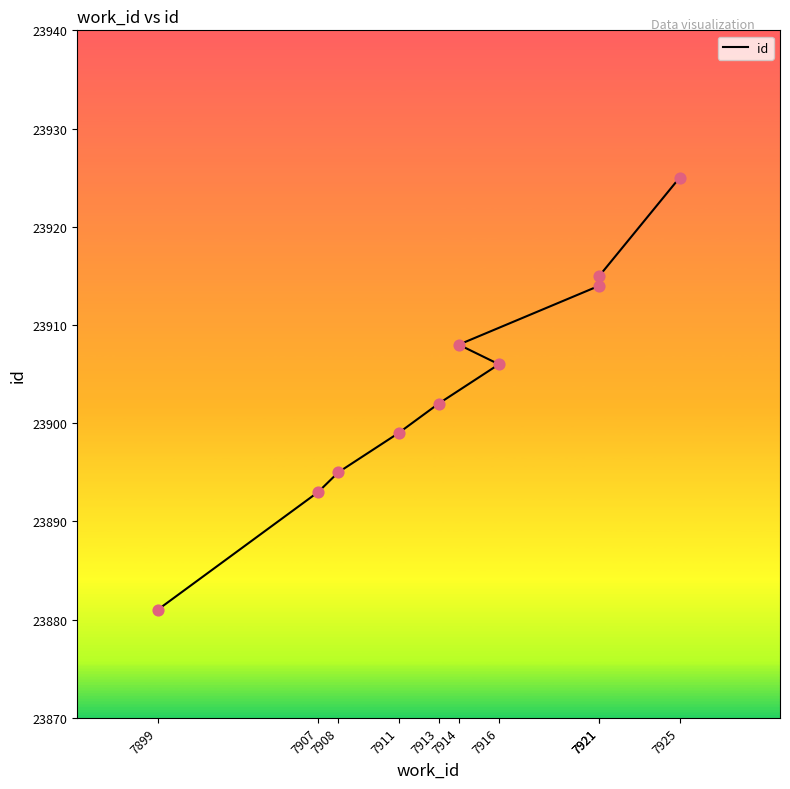

Between 7914 and 7916, which is larger?

7914